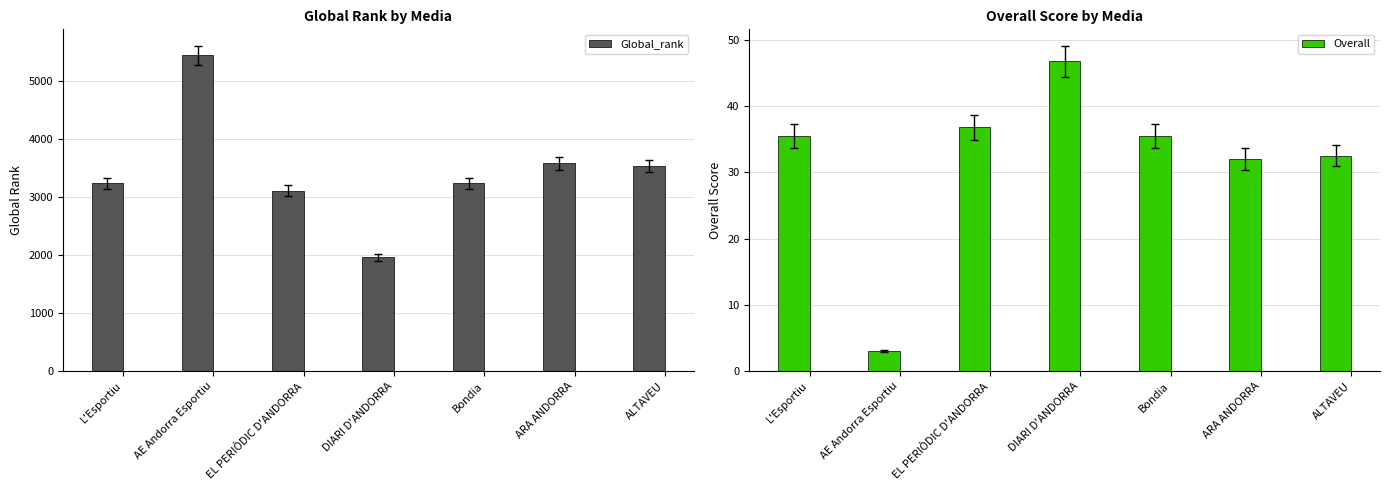

Reading left to right, transcribe all the data shown in this chart.

Global_rank: 3236.0	5448.0	3109.0	1966.0	3236.0	3584.0	3534.0
Overall: 35.5	3.0	36.8	46.8	35.5	32.0	32.5